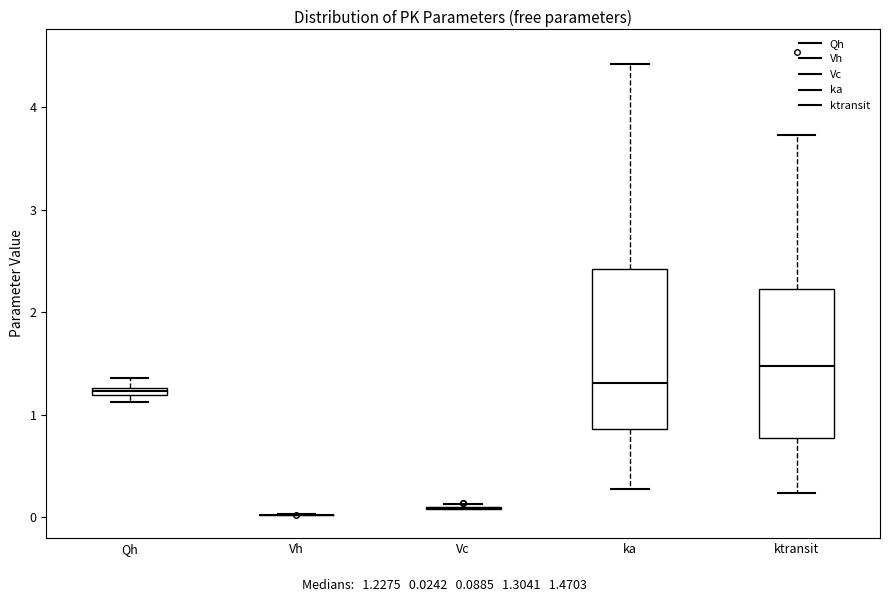

Which box is the tallest, from its lower edge to its upper edge?

ka